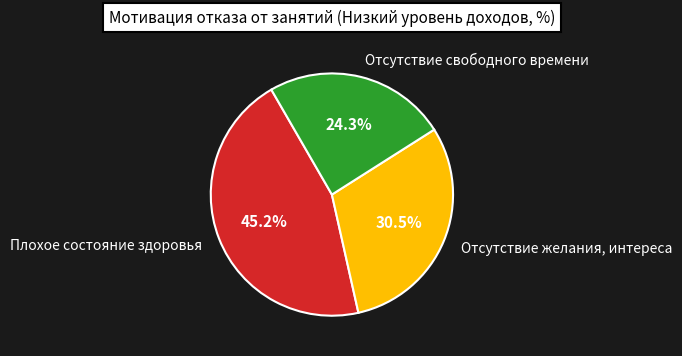

To the nearest percent, what is the difference between the largest and smallest slice percentages?

21%